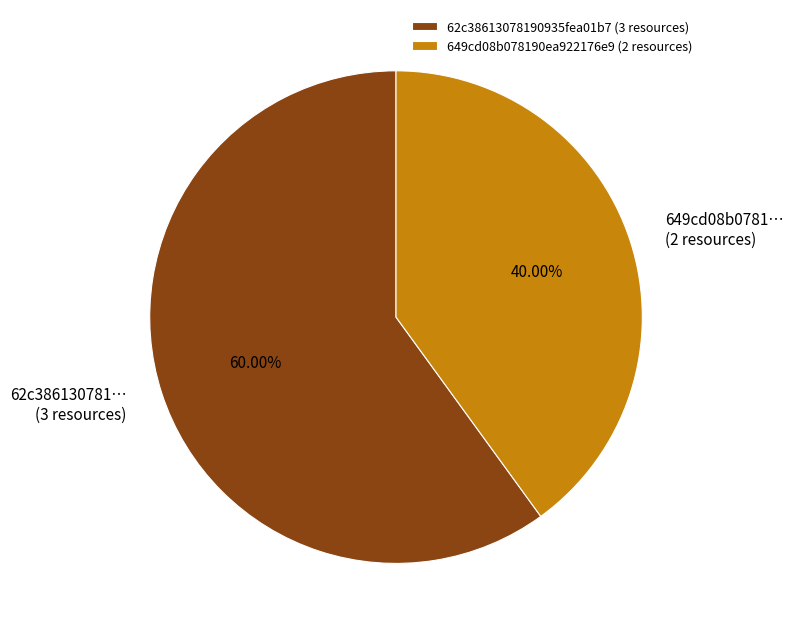

True or false: 649cd08b078190ea922176e9 accounts for 25% of the total.

False